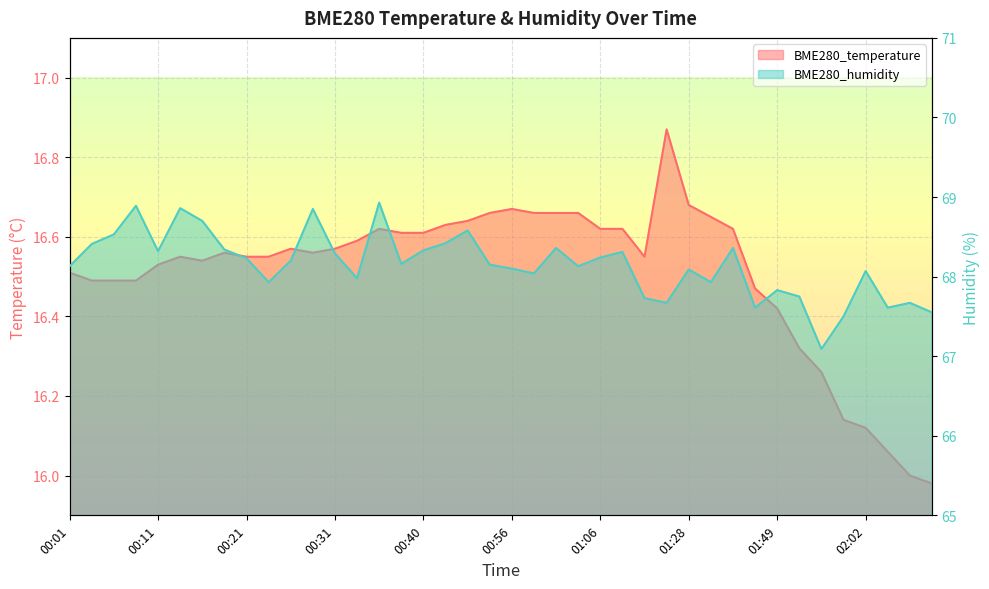

What is the spread (max minus min) of values at 01:01?

51.7